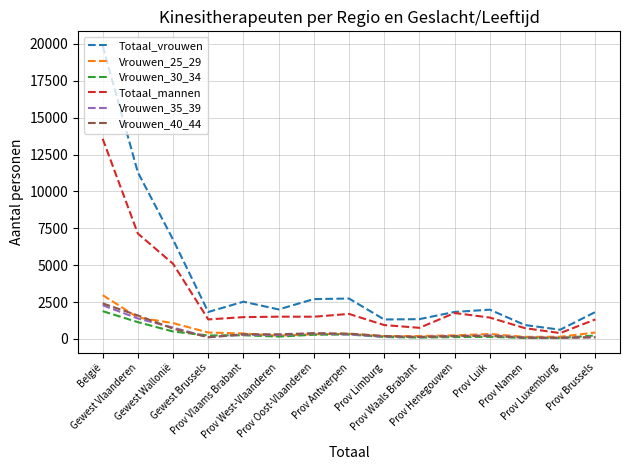

What is the maximum value for Vrouwen_40_44?

2413